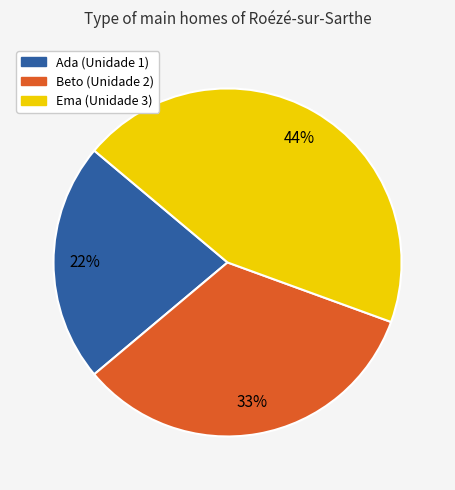

Do Beto (Unidade 2) and Ema (Unidade 3) together represent more than half of the pie?

Yes